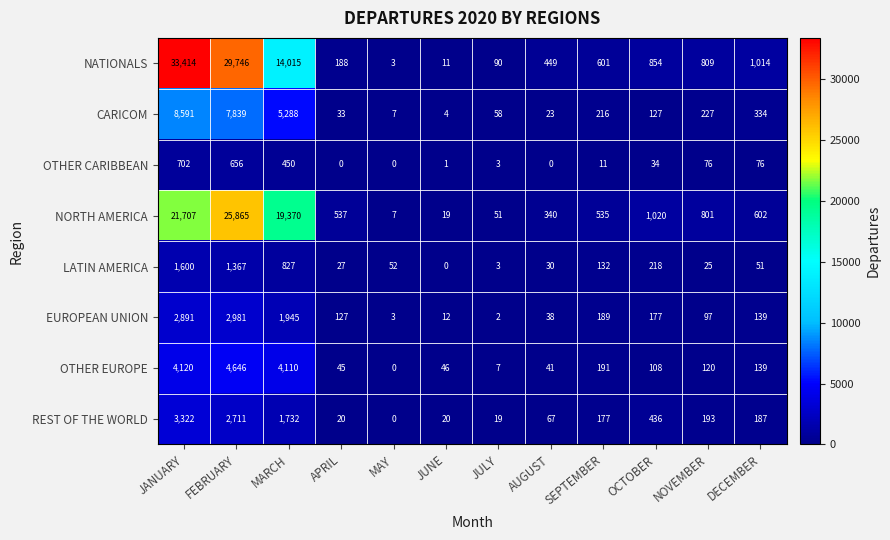

Which series has the widest spread of values?

NATIONALS